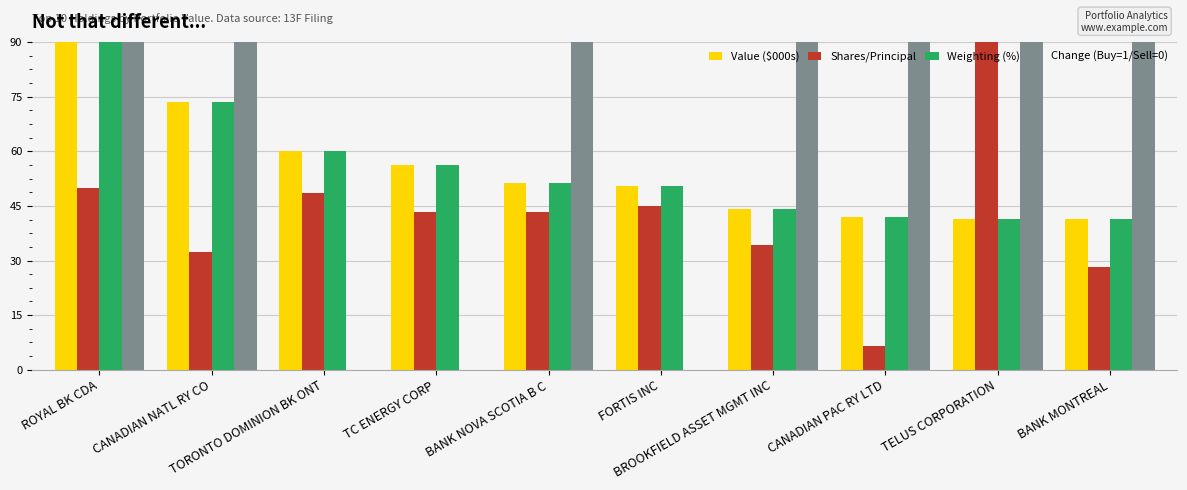

What is the sum of all Change (Buy=1/Sell=0) values?

630.0